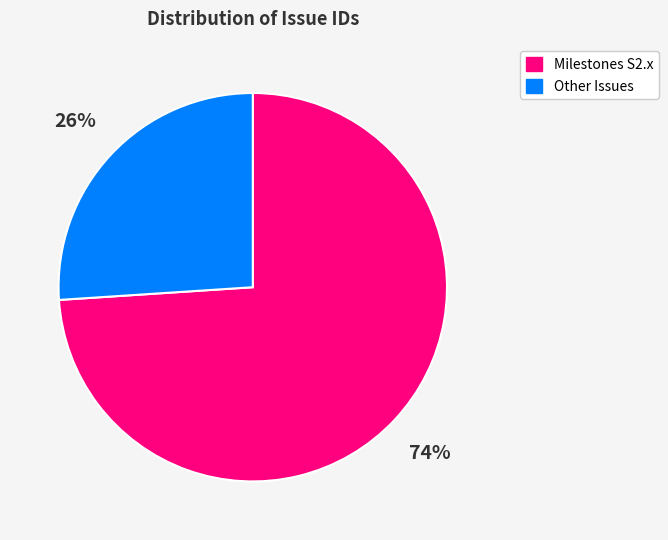

To the nearest percent, what is the average slice percentage?

50%